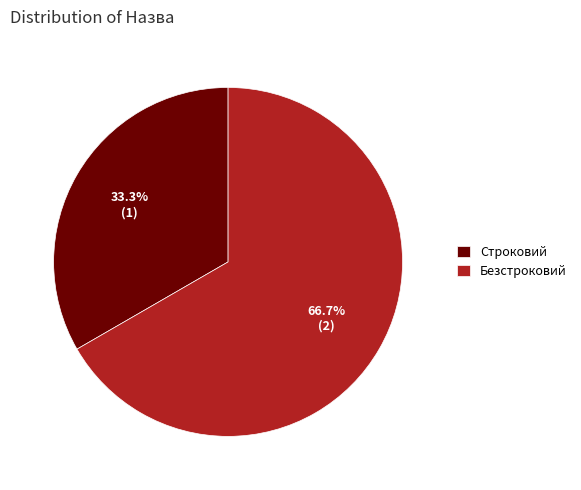

Is there a majority slice in this chart?

Yes